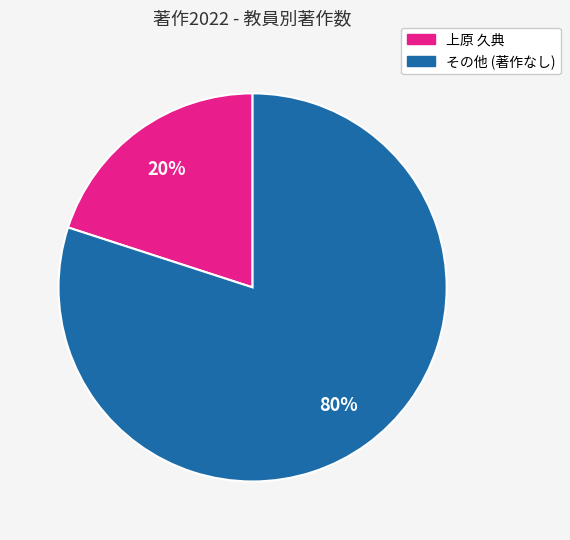

Which category accounts for the majority?

その他 (著作なし)